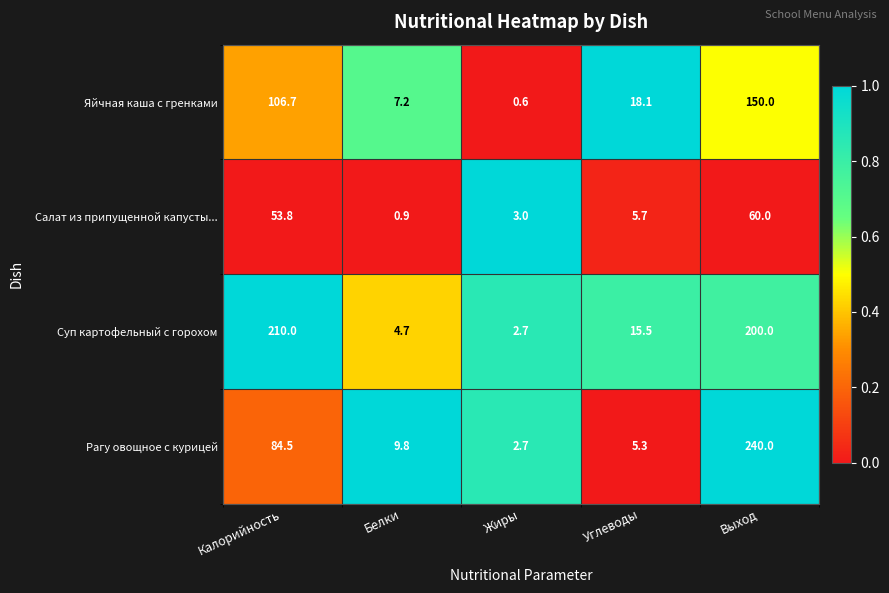

The value of Суп картофельный с горохом at Белки is 1.4. True or false?

False